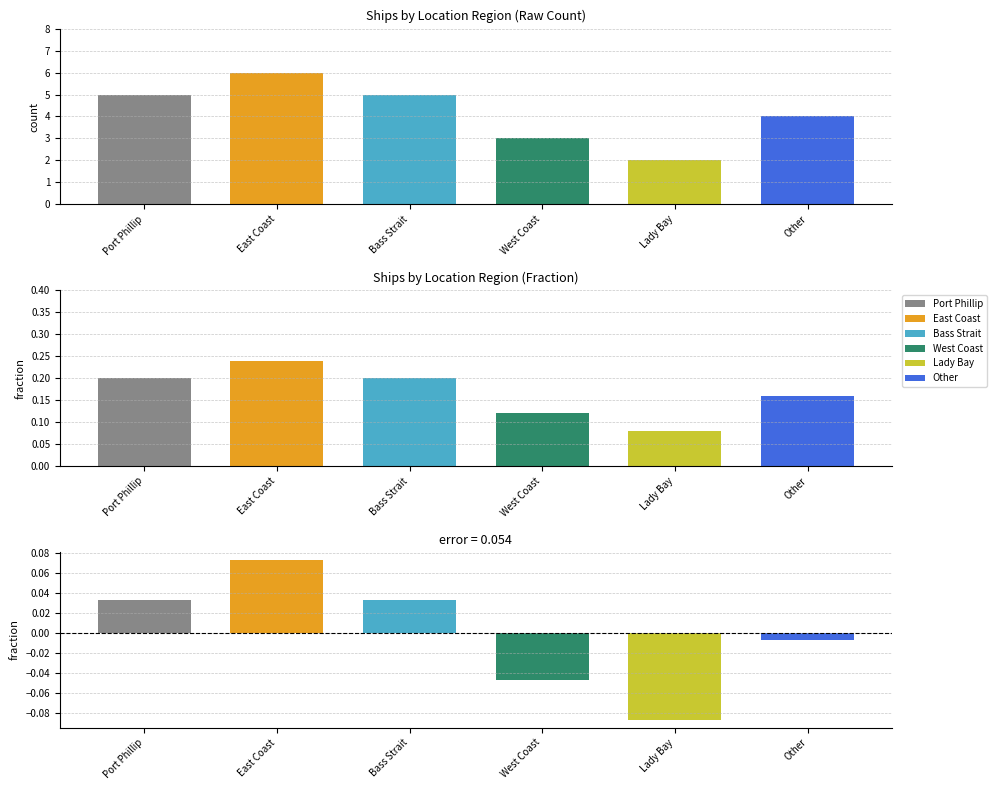

Which has a higher value, West Coast or Lady Bay?

West Coast